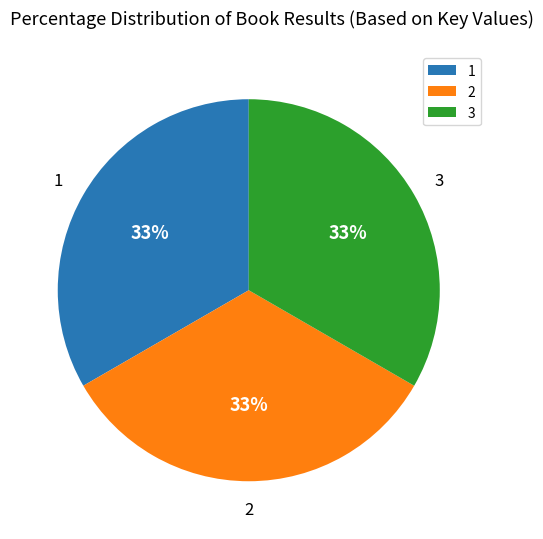

Is it true that 1 is 41% of the pie?

False